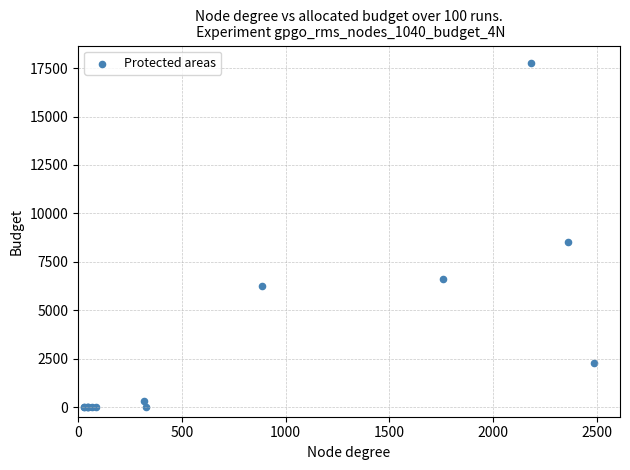

What Y value in the scatter plot is closest to 8888?

8535